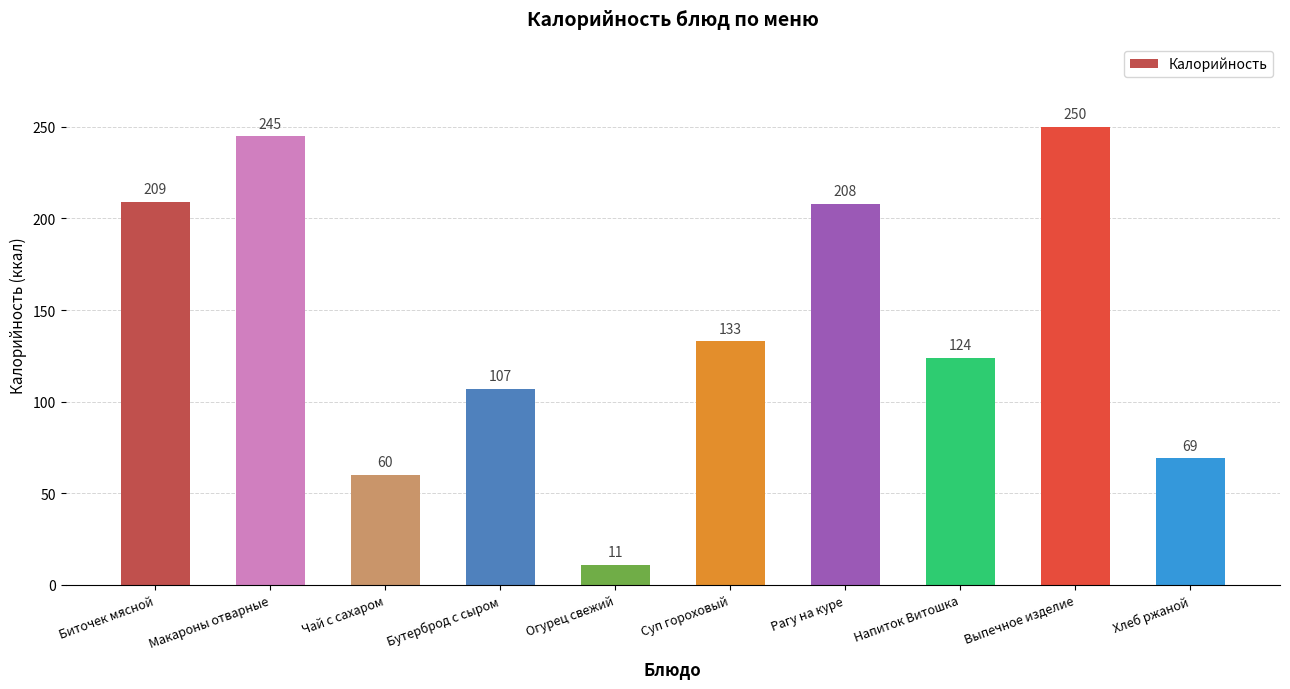

At which label does the data first exceed 133?

Биточек мясной